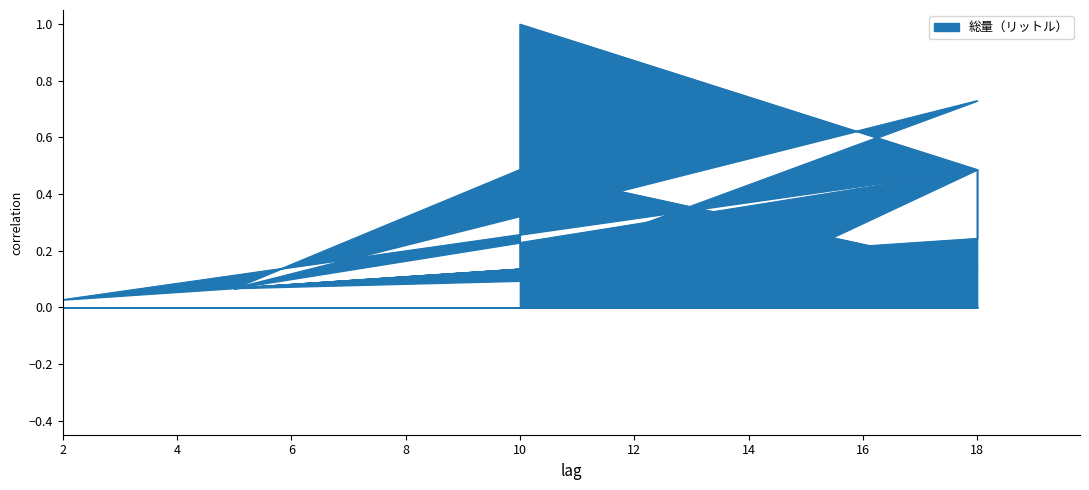

Where is the data nearest to the value 0?

2